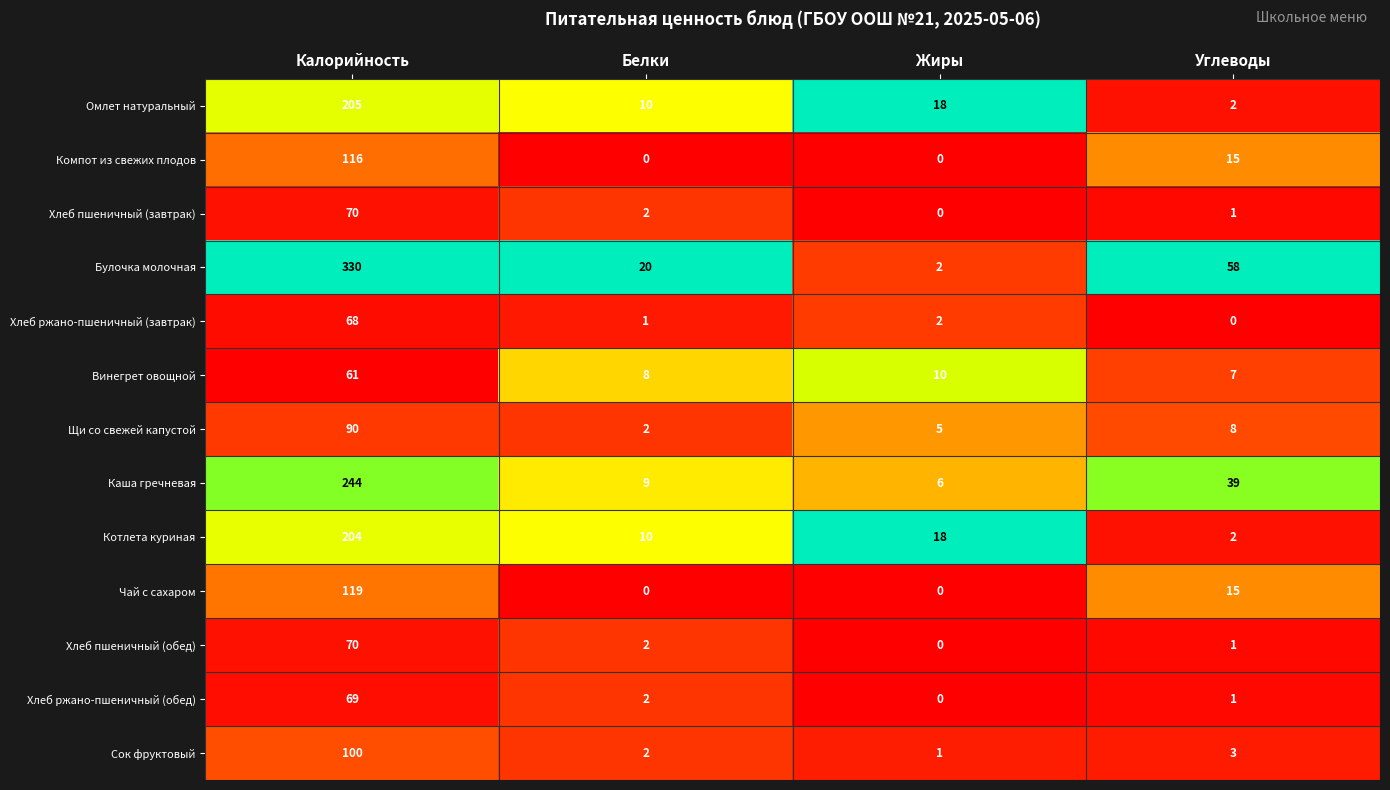

List the labels in order of Булочка молочная value, largest first.

Калорийность, Углеводы, Белки, Жиры